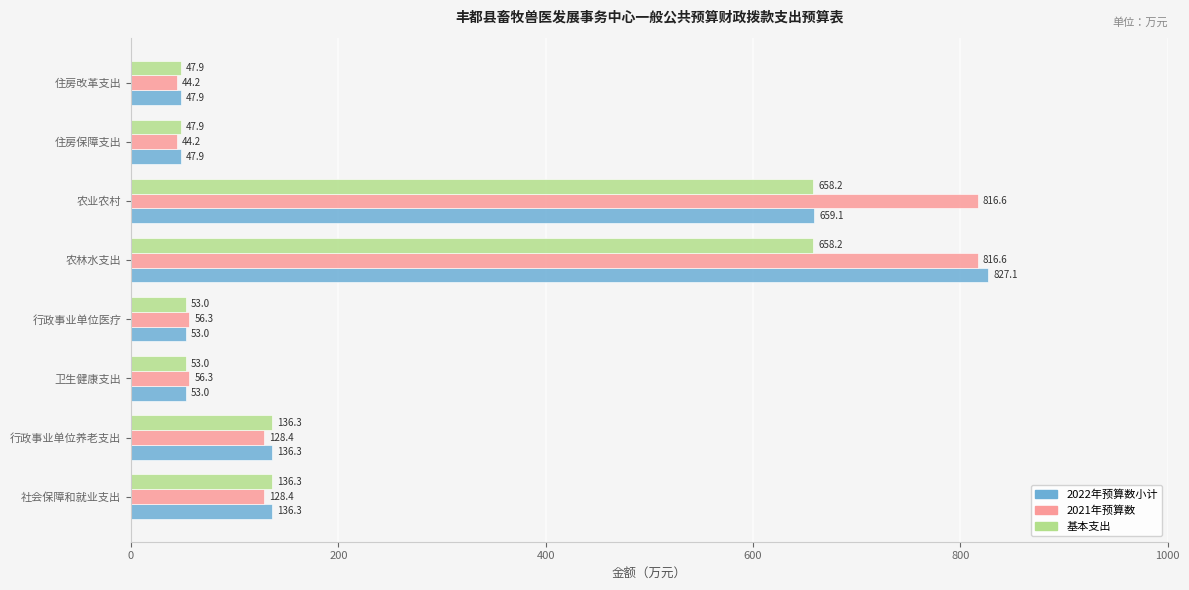

True or false: 基本支出 has a value of 210.8 at 农林水支出.

False